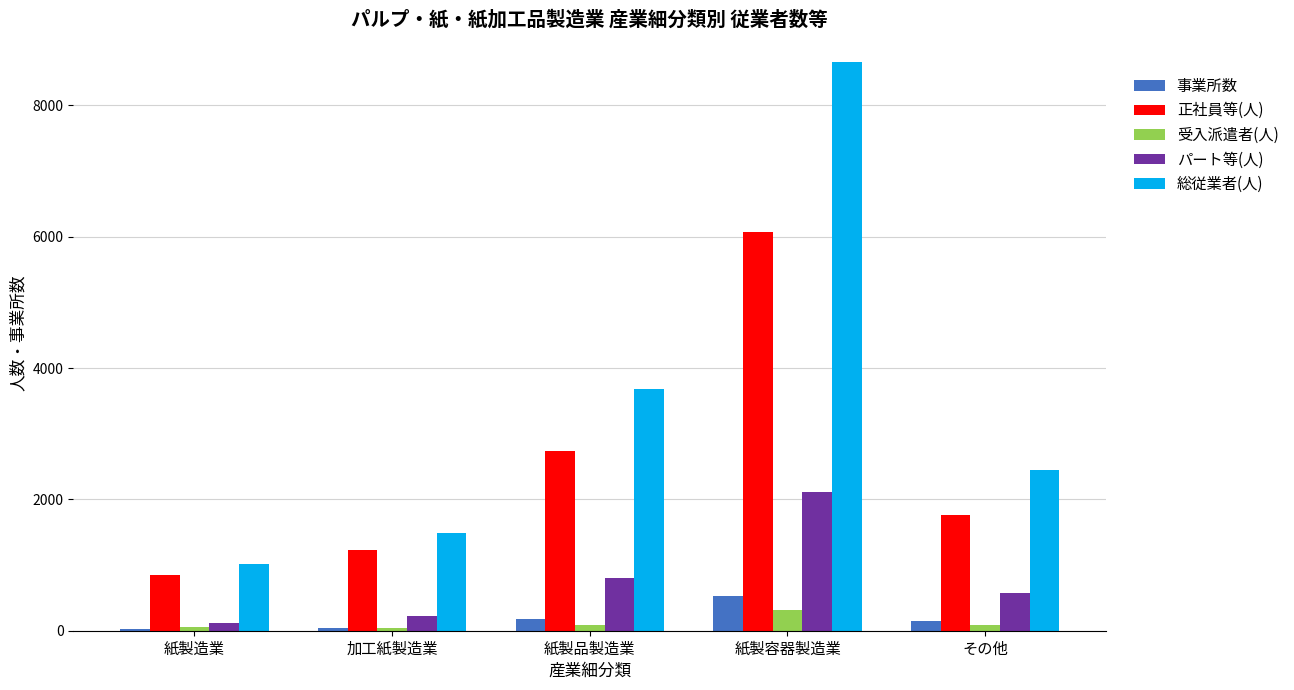

Which category has the highest value in the 正社員等(人) series?

紙製容器製造業